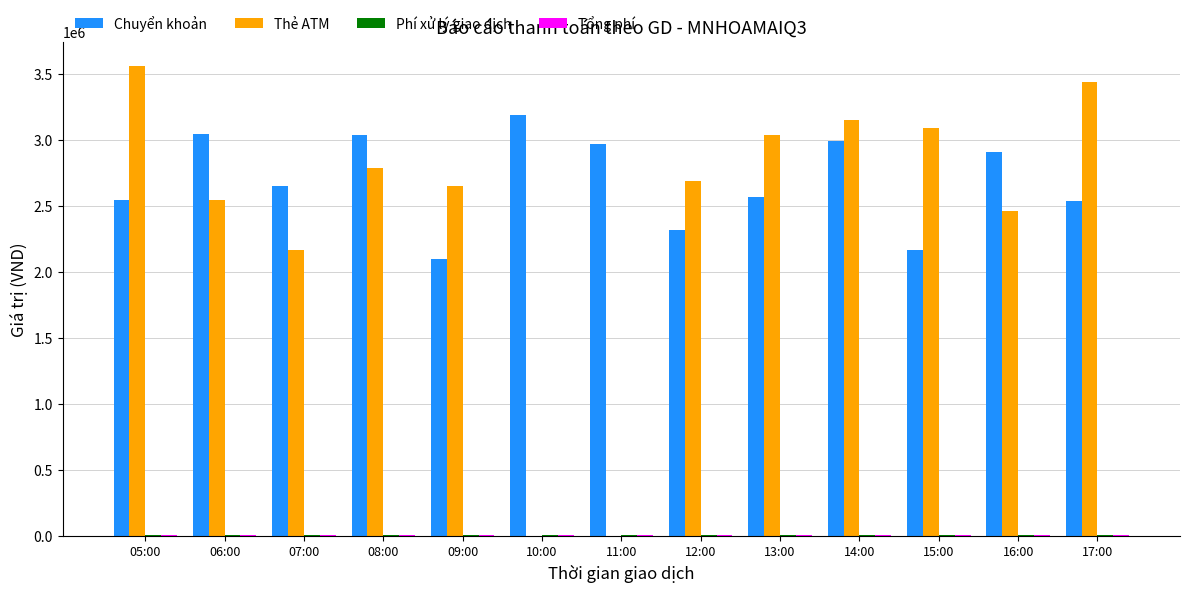

Which series changed the most between 05:00 and 12:00?

Thẻ ATM